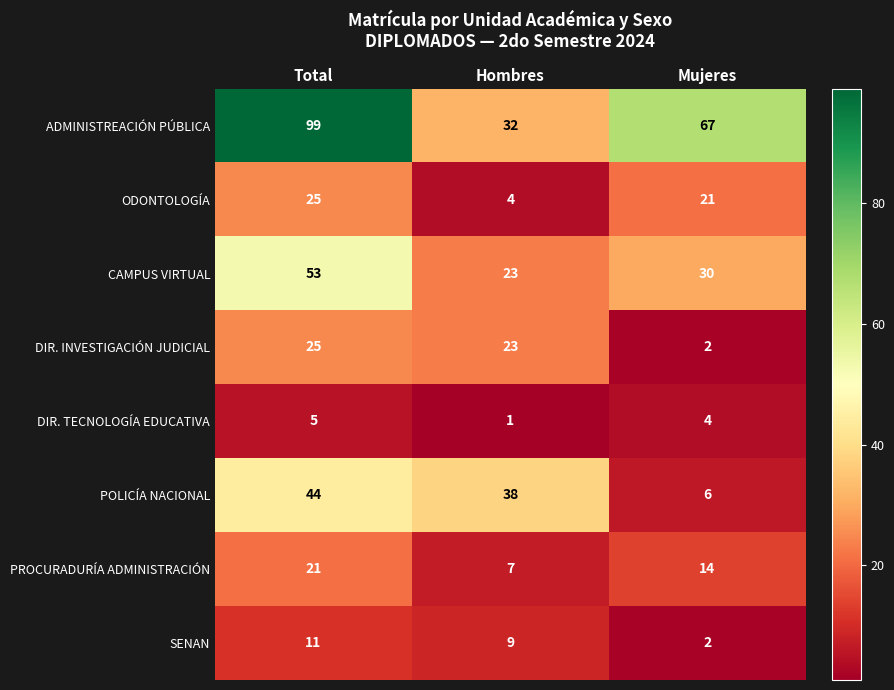

Reading right to left, extract all data points from this chart.

ADMINISTREACIÓN PÚBLICA: Mujeres=67	Hombres=32	Total=99
ODONTOLOGÍA: Mujeres=21	Hombres=4	Total=25
CAMPUS VIRTUAL: Mujeres=30	Hombres=23	Total=53
DIR. INVESTIGACIÓN JUDICIAL: Mujeres=2	Hombres=23	Total=25
DIR. TECNOLOGÍA EDUCATIVA: Mujeres=4	Hombres=1	Total=5
POLICÍA NACIONAL: Mujeres=6	Hombres=38	Total=44
PROCURADURÍA ADMINISTRACIÓN: Mujeres=14	Hombres=7	Total=21
SENAN: Mujeres=2	Hombres=9	Total=11